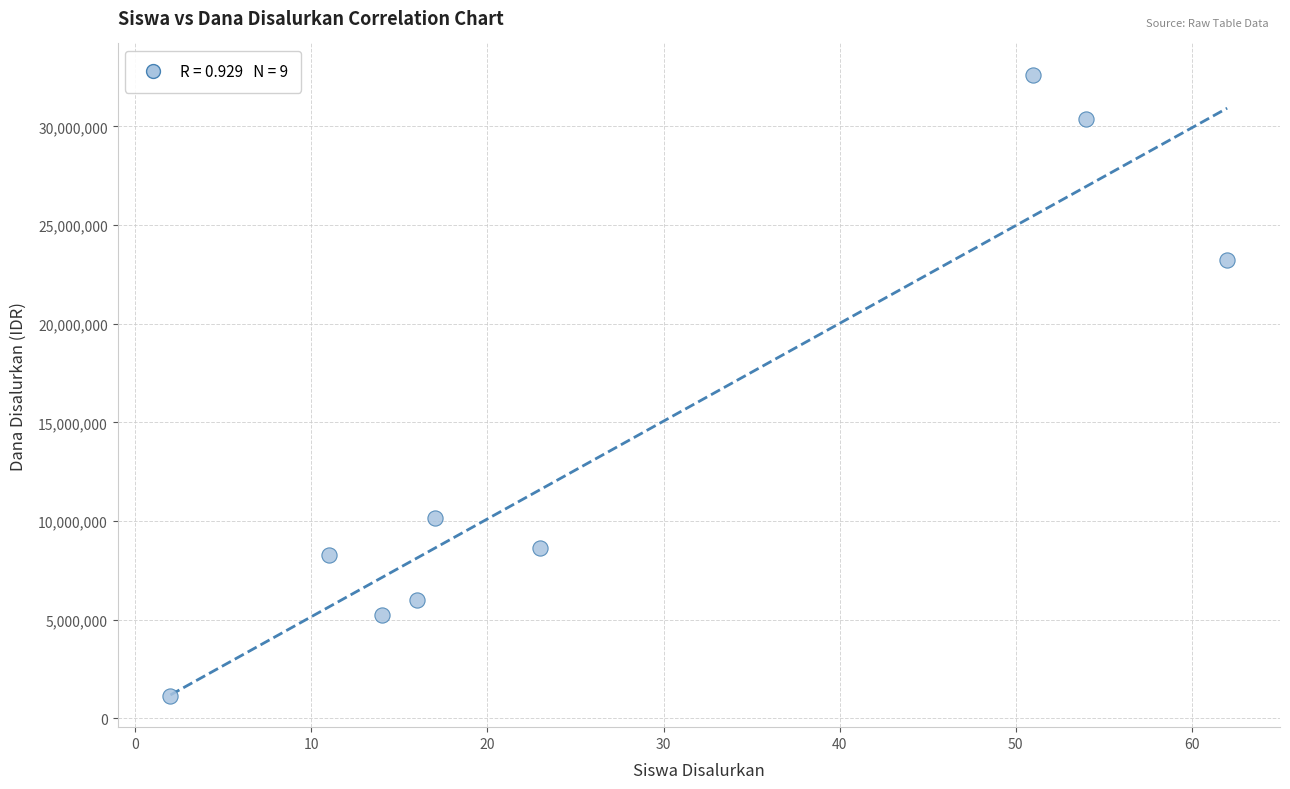

What Y value in the scatter plot is closest to 16875000?

23250000